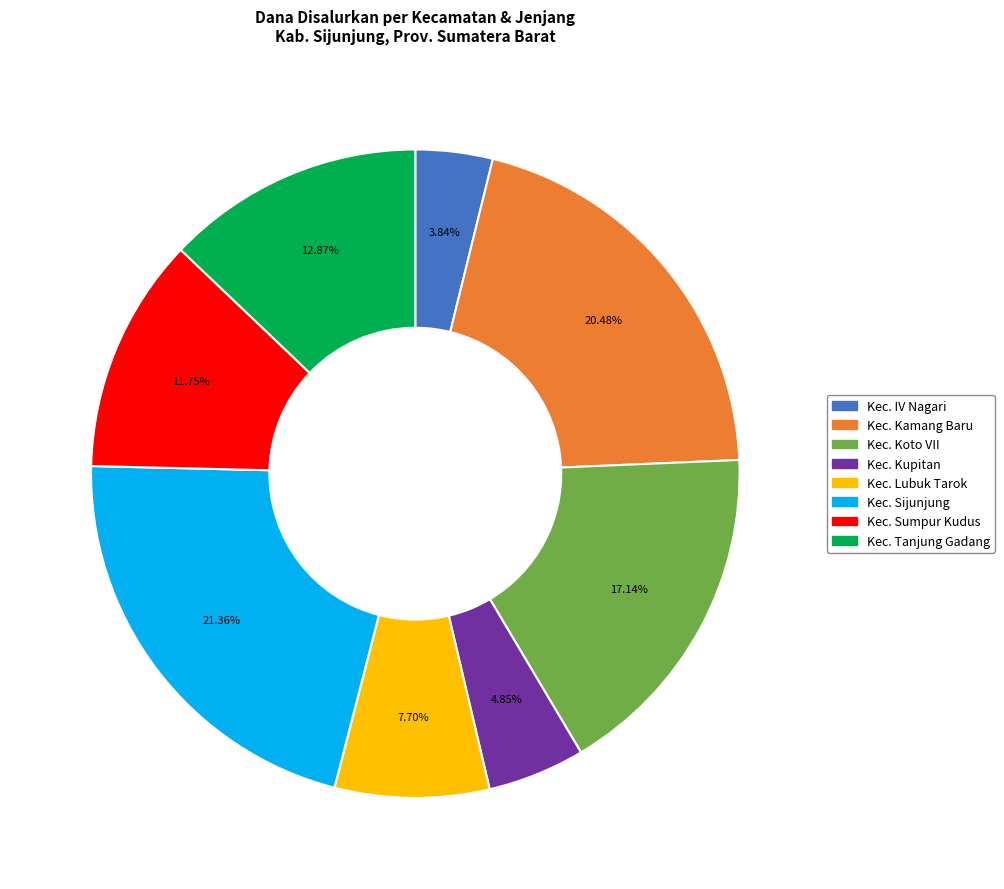

Does any single category account for the majority?

No